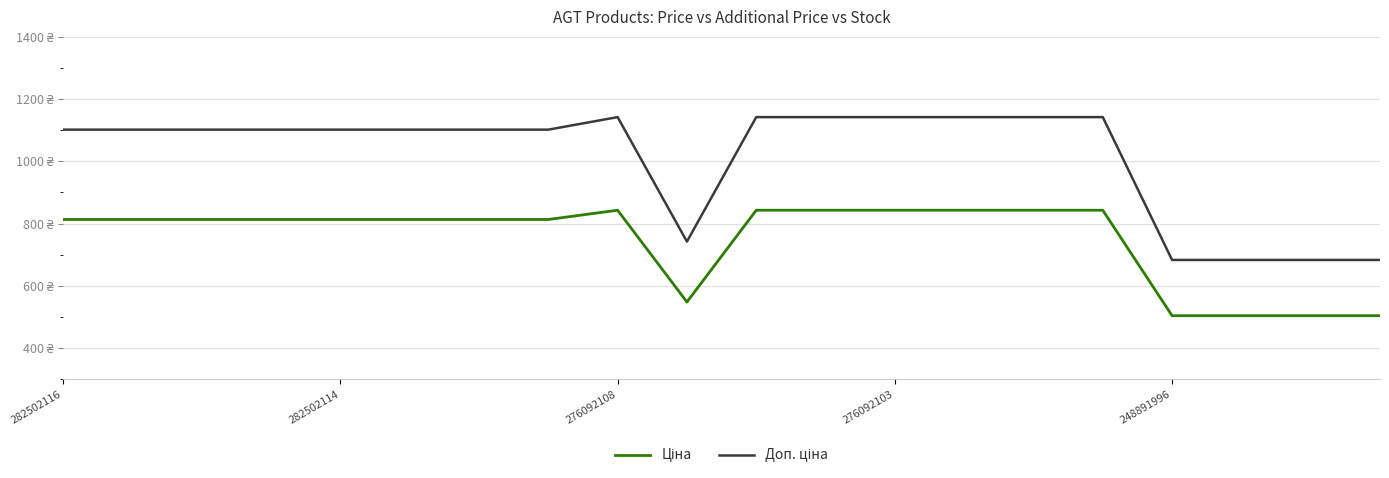

At which label is Ціна closest to 673?

9